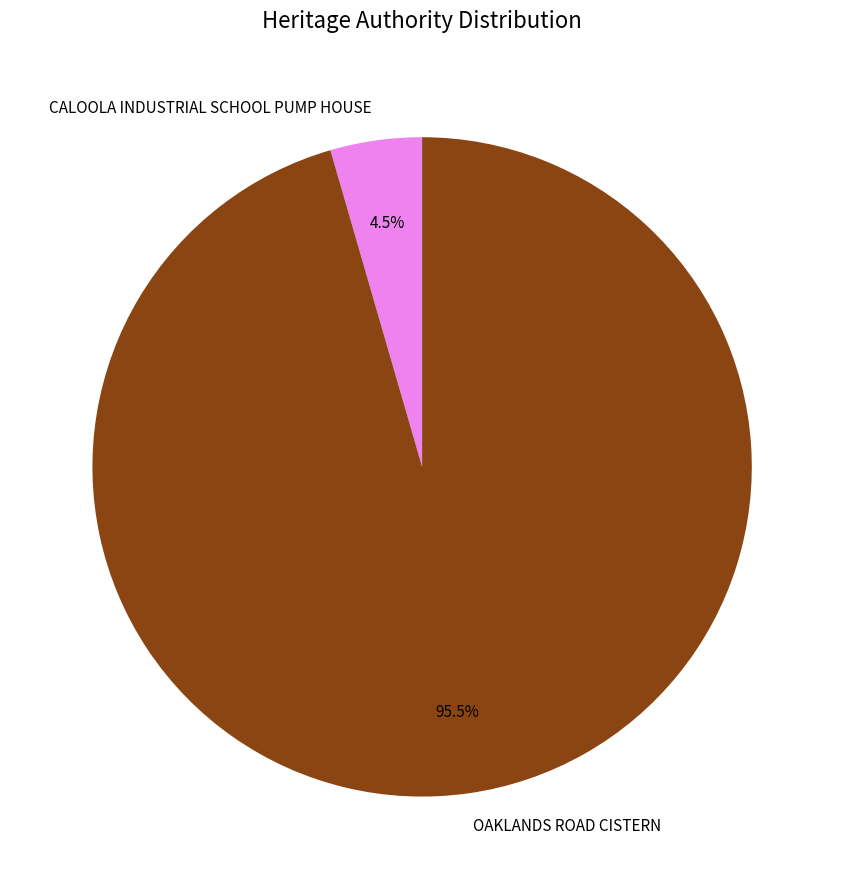

Which slice is the largest?

OAKLANDS ROAD CISTERN